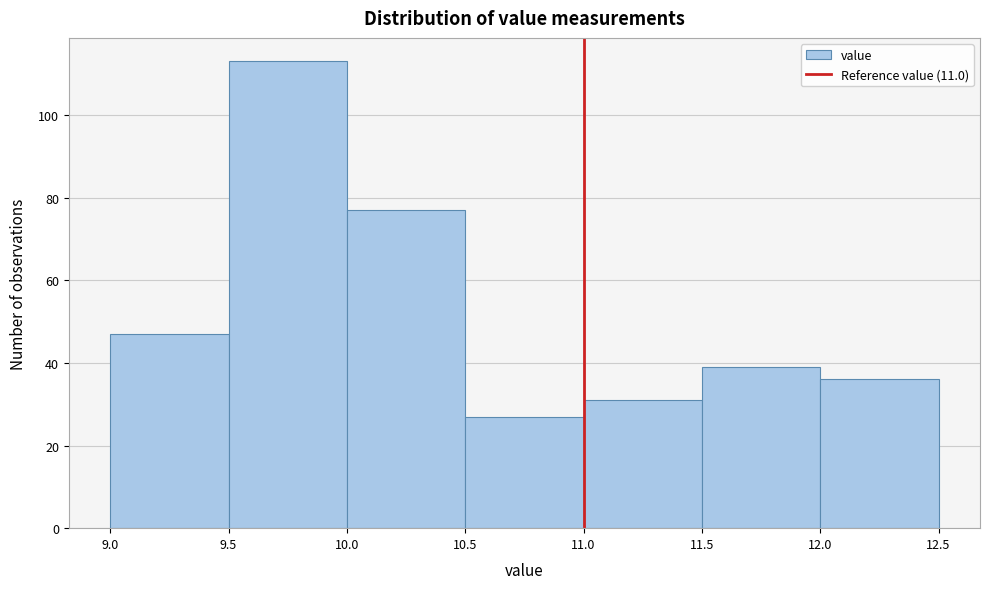

Reading left to right, list every bar in this chart as the range it spans on the x-axis followed by its height. The values are not printed on the chart, so give them approximately, as read against the axis.

9.0 to 9.5: 48
9.5 to 10.0: 114
10.0 to 10.5: 78
10.5 to 11.0: 28
11.0 to 11.5: 32
11.5 to 12.0: 40
12.0 to 12.5: 36